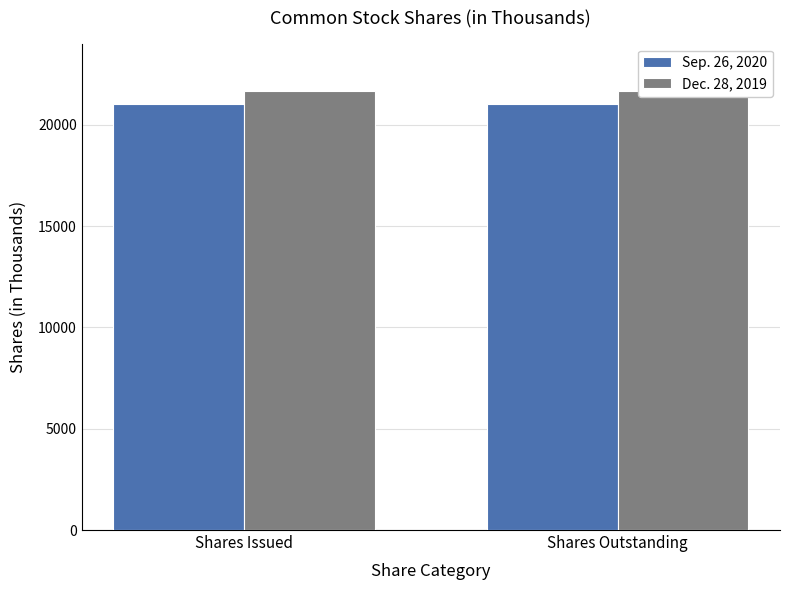

Count the number of data series in this chart.

2